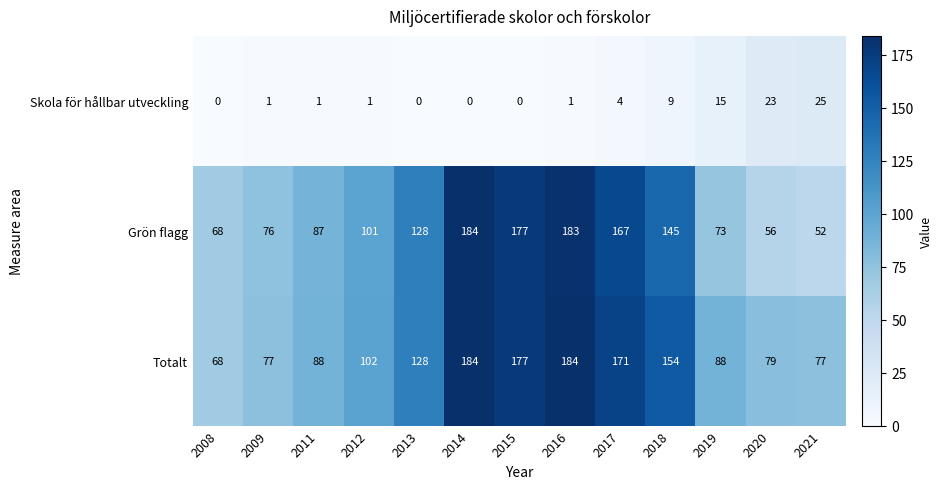

Read the Skola för hållbar utveckling value at 2017, to the nearest 5.

5